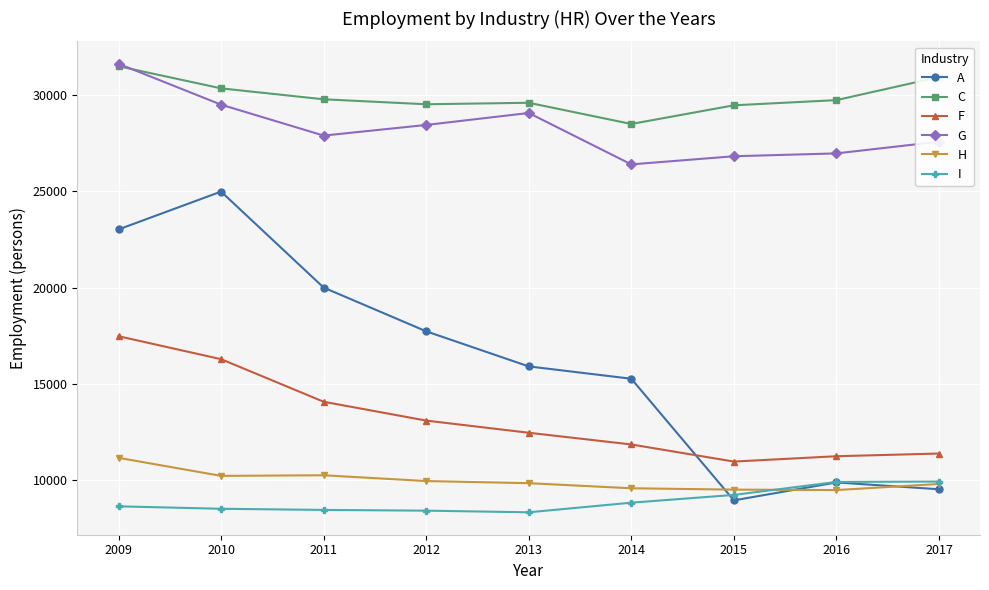

True or false: A has a value of 12307.0 at 2010.

False